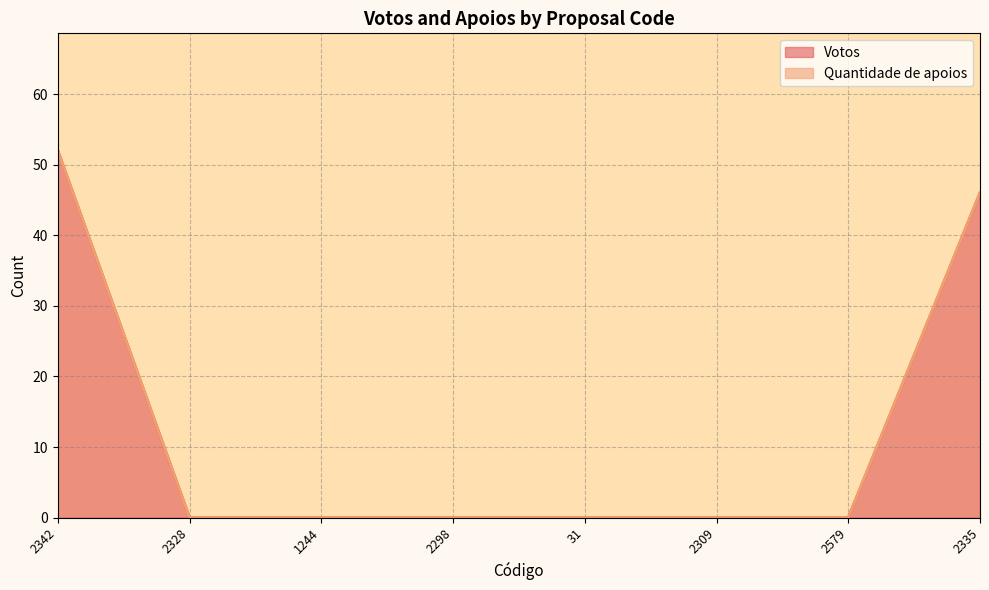

What is the change in value from 31 to 2335?

+46